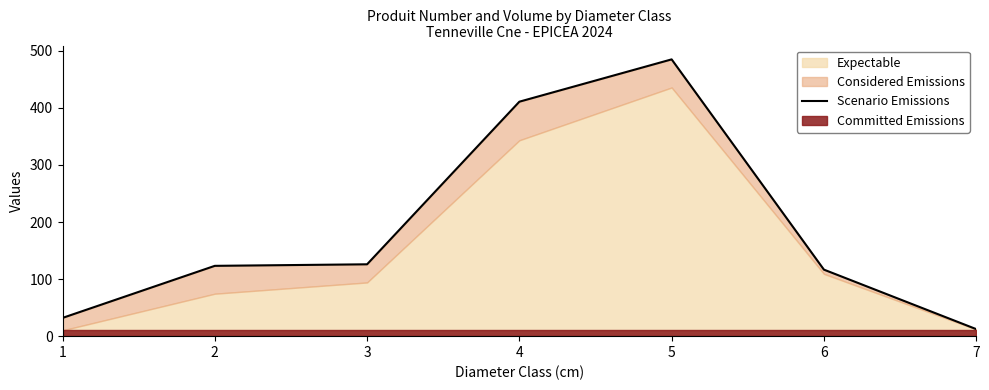

What is the value of the 5th point from the left?

485.0